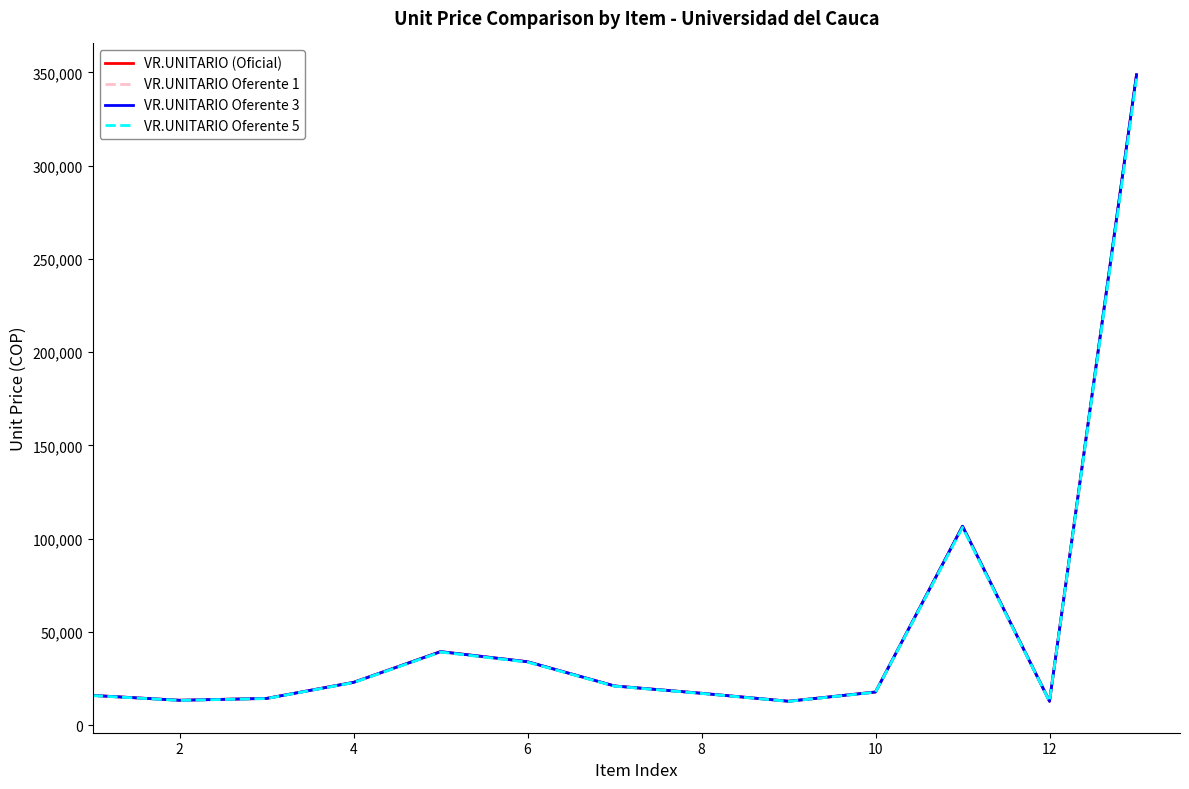

Does the chart display data point markers on the line(s)?

No